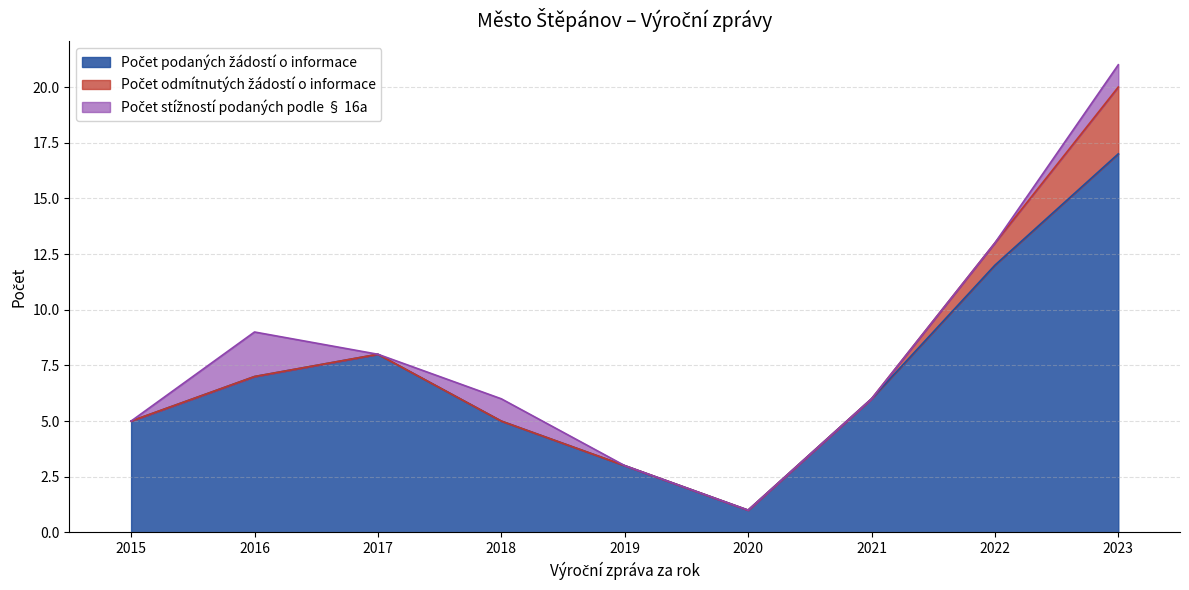

At 2020, list the series in order from smallest to largest.

Počet odmítnutých žádostí o informace, Počet stížností podaných podle § 16a, Počet podaných žádostí o informace